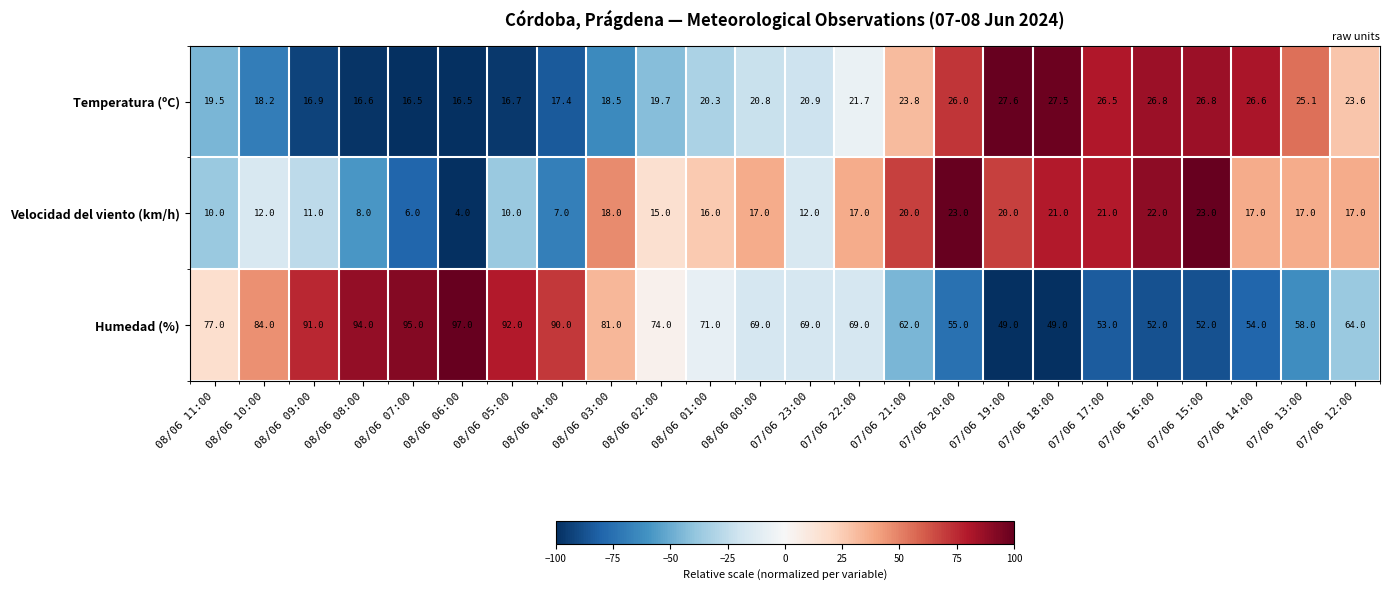

Between 08/06 03:00 and 07/06 23:00, which series saw the biggest shift?

Humedad (%)